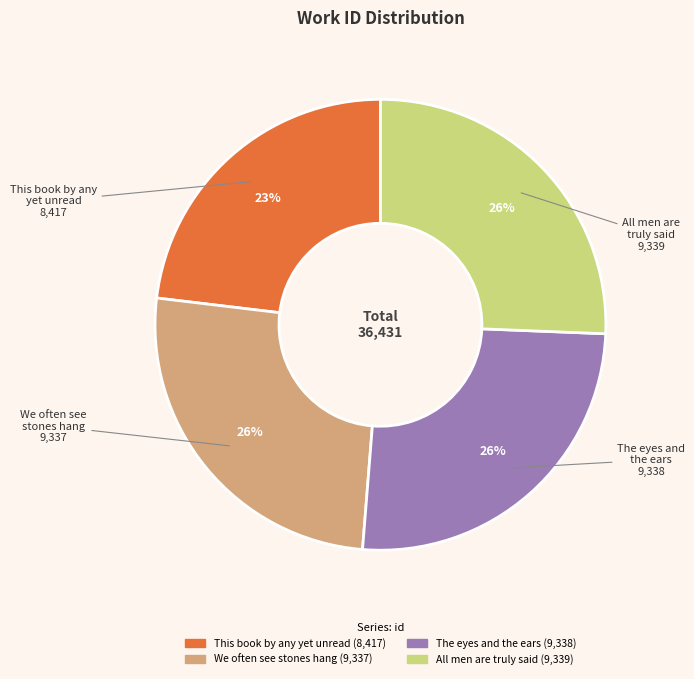

Which category has the smallest portion of the pie?

This book by any yet unread